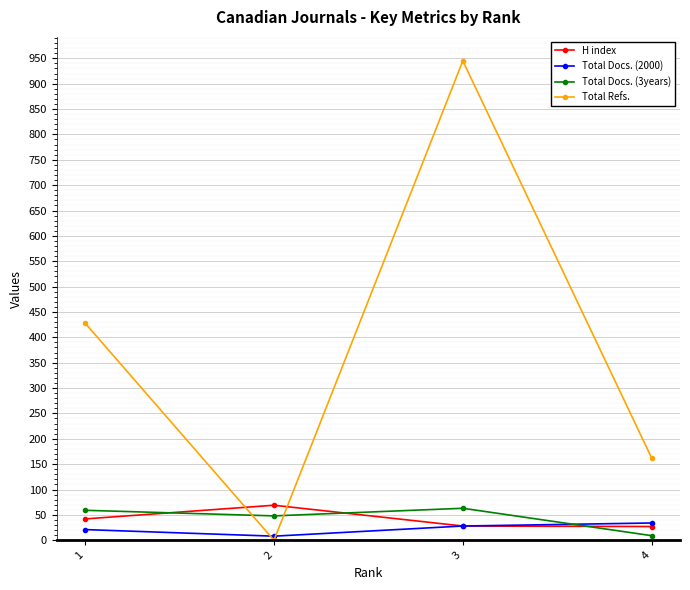

How many interior local valleys does the Total Refs. series have?

1